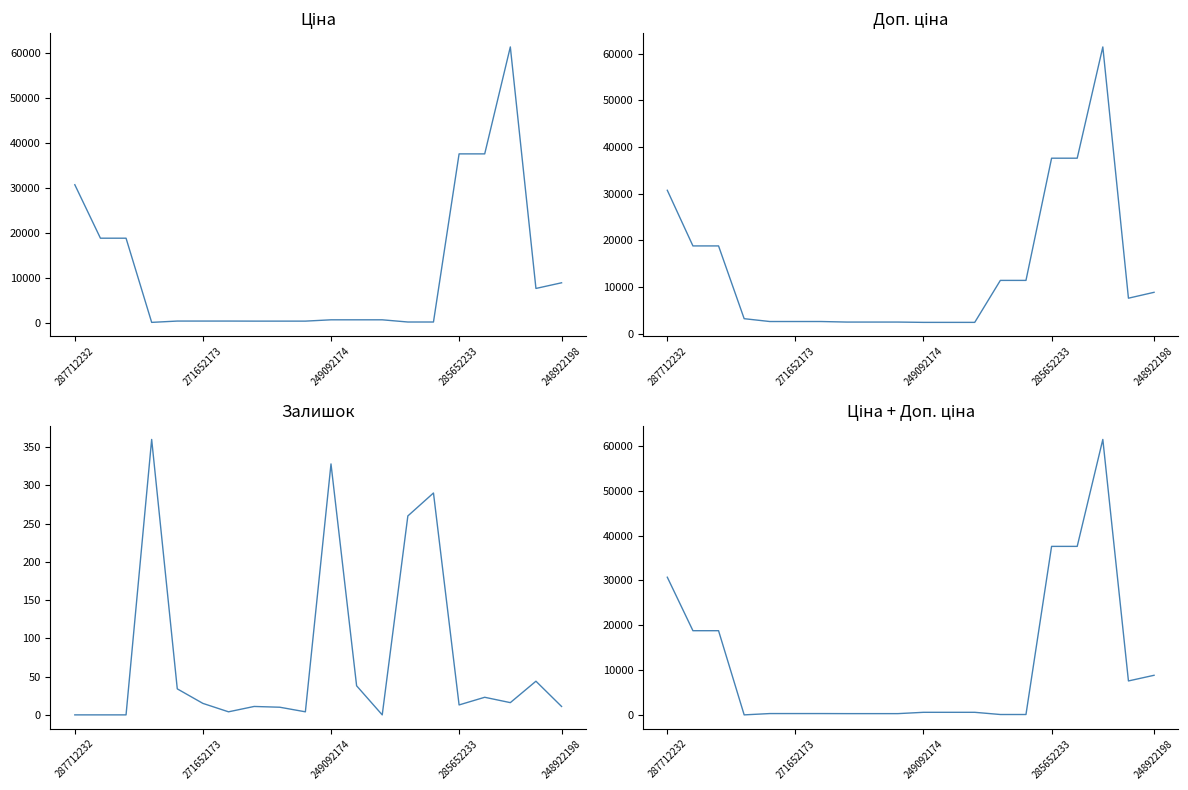

At which category is the sum across all series the highest?

17